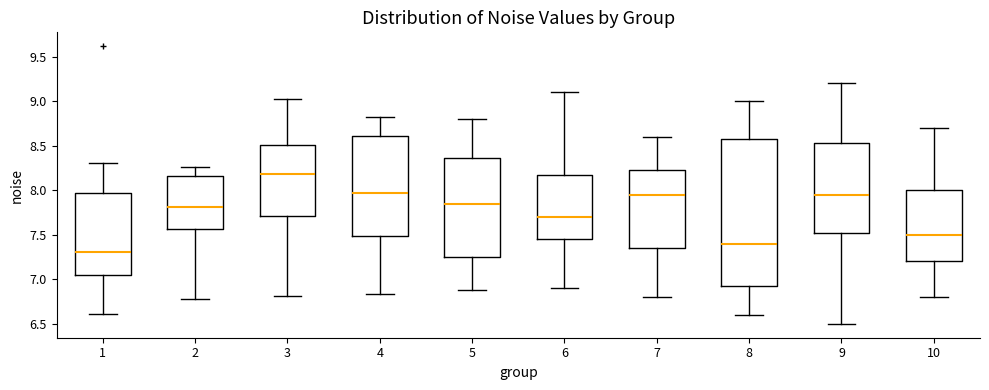

Which box has the highest median line?

3